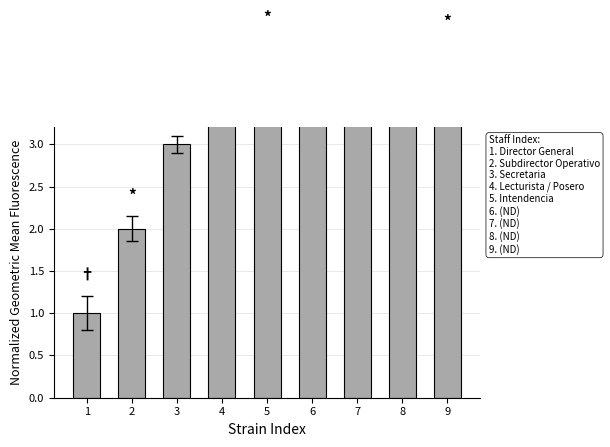

At which label is the value closest to 3?

3